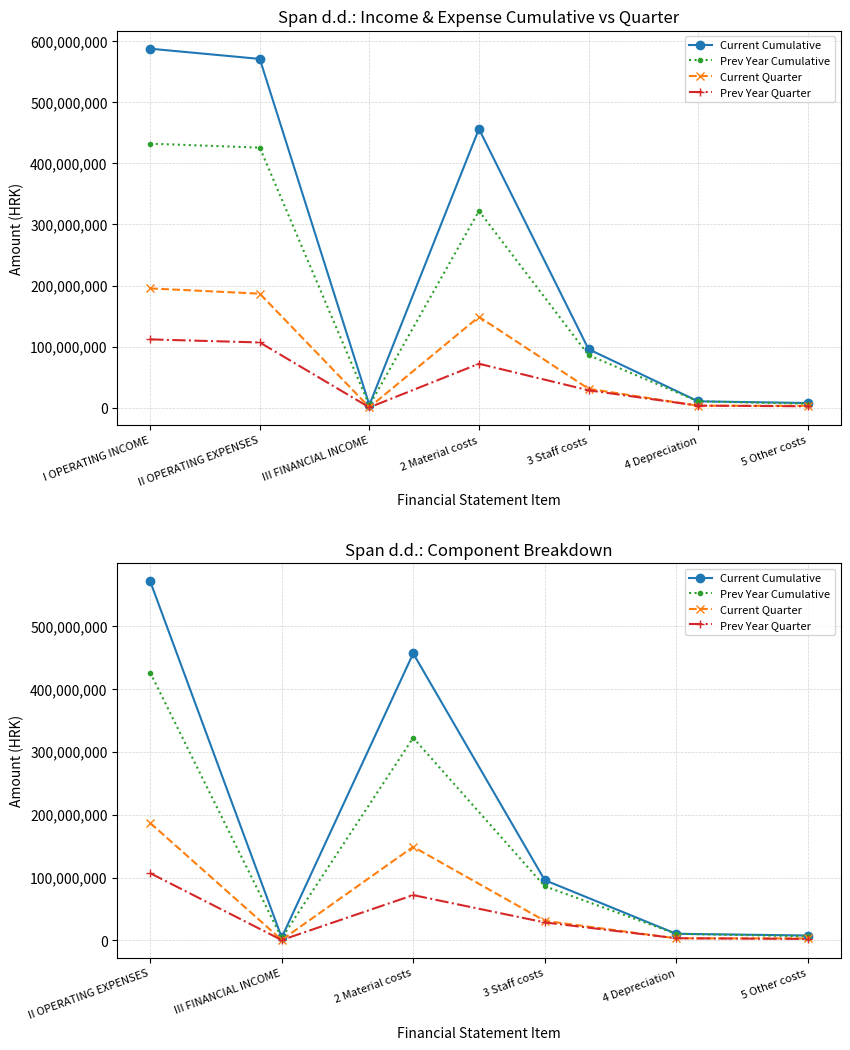

Does the chart have visible grid lines?

Yes